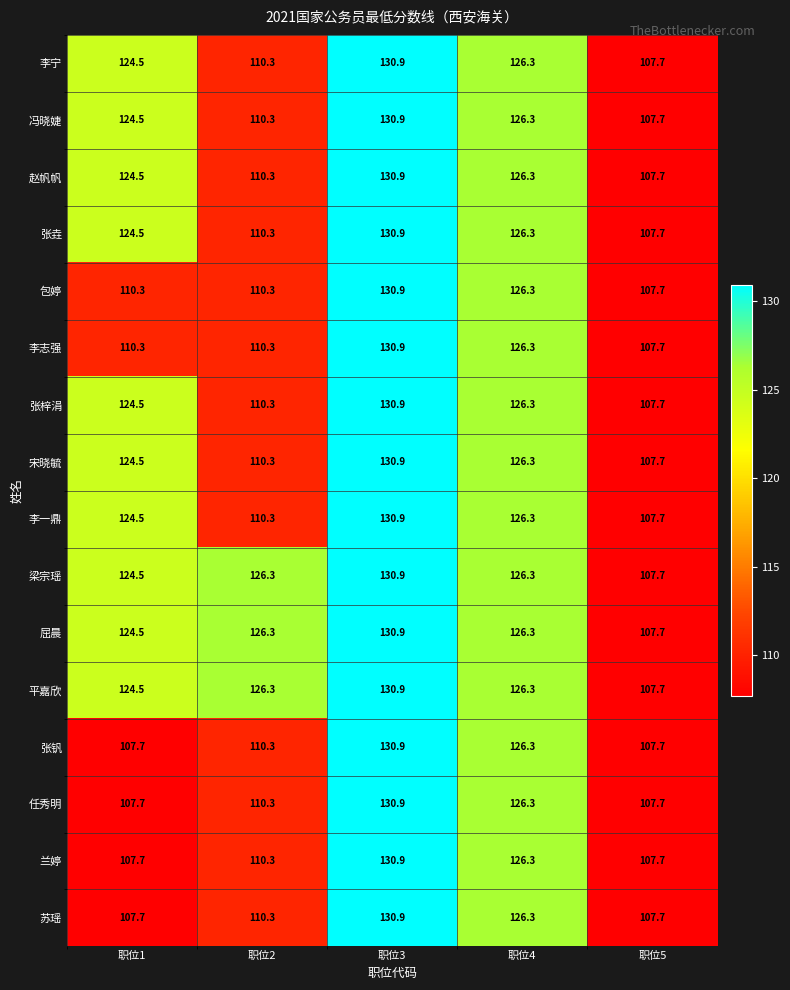

The value of 张梓涓 at 职位4 is 86.5. True or false?

False